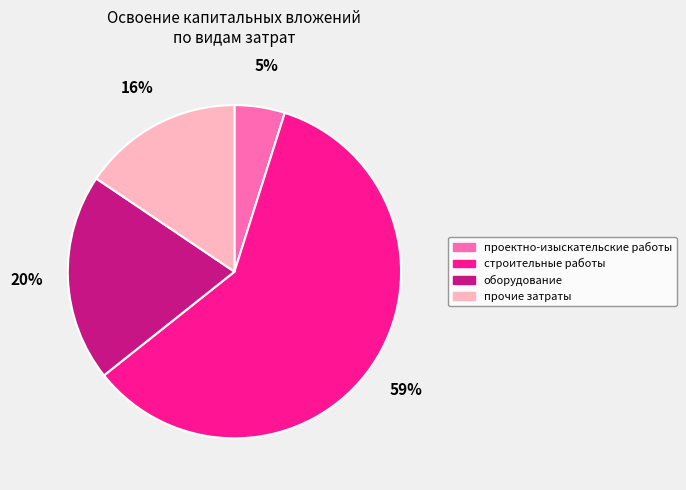

True or false: проектно-изыскательские работы accounts for 5% of the total.

True